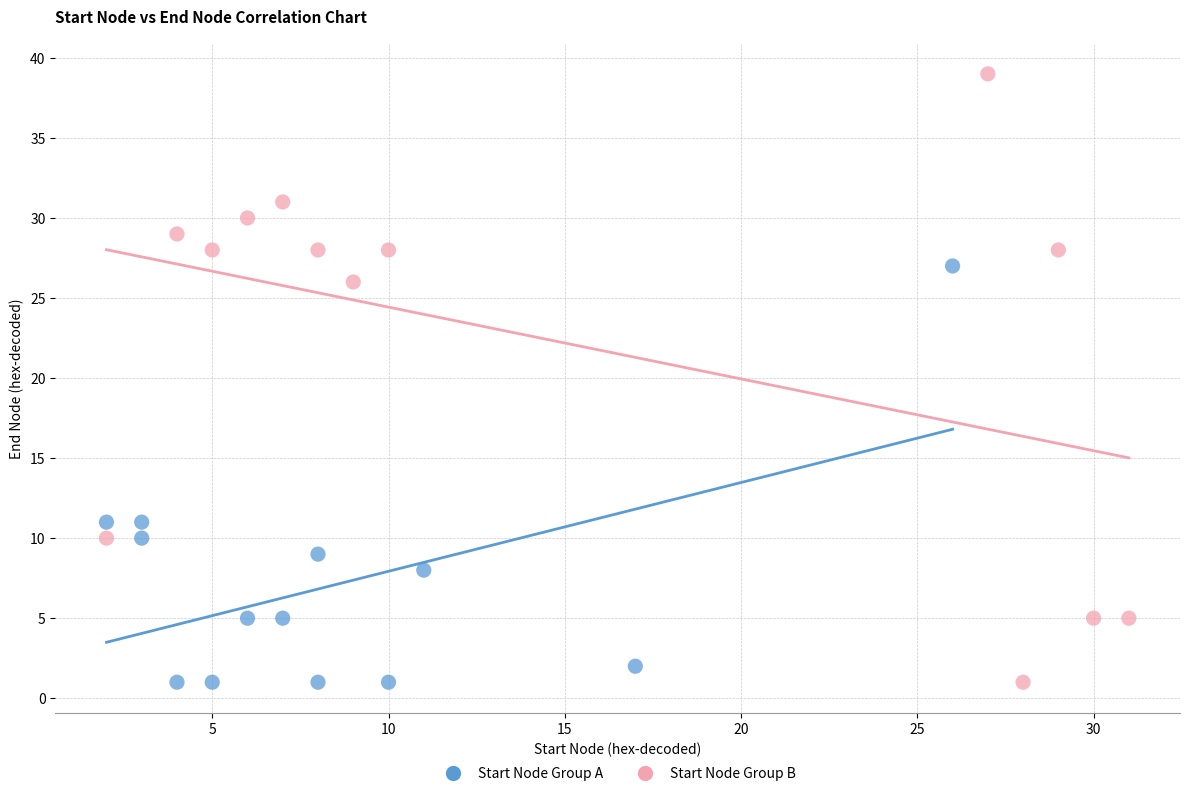

Which series has the largest Y range (max minus min)?

Start Node Group B